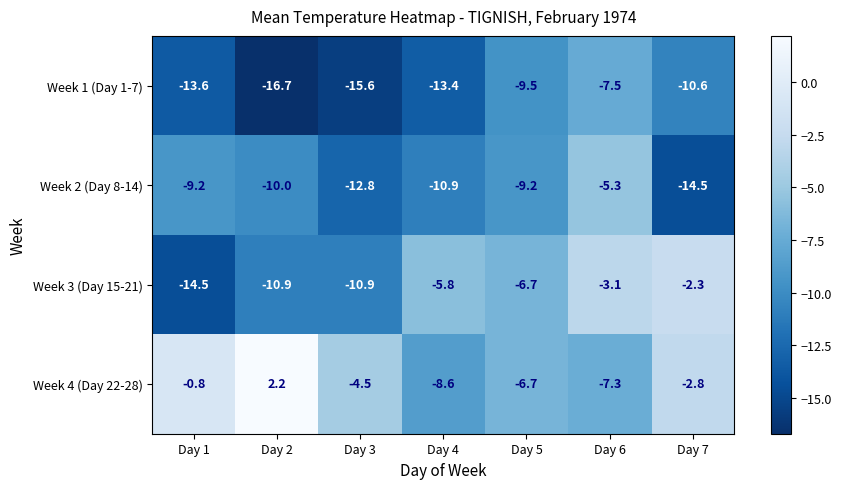

Is it true that Week 4 (Day 22-28) equals -4.4 at Day 5?

False